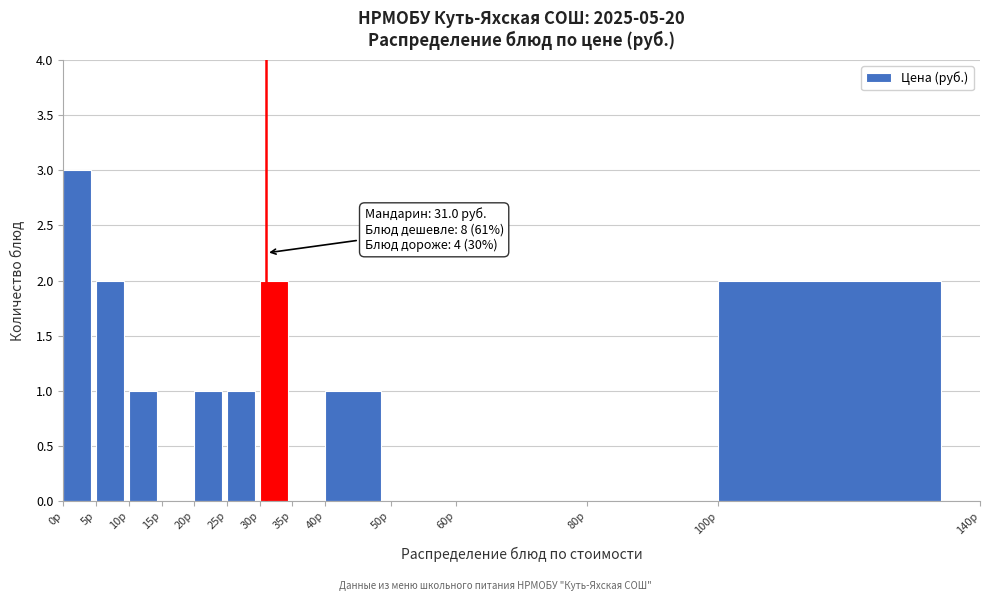

Over which range of the x-axis is the bar tallest?

0 to 5